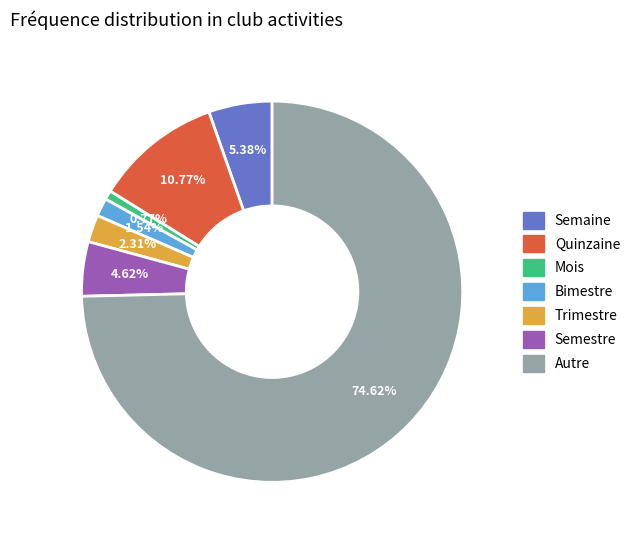

To the nearest percent, what is the average slice percentage?

14%